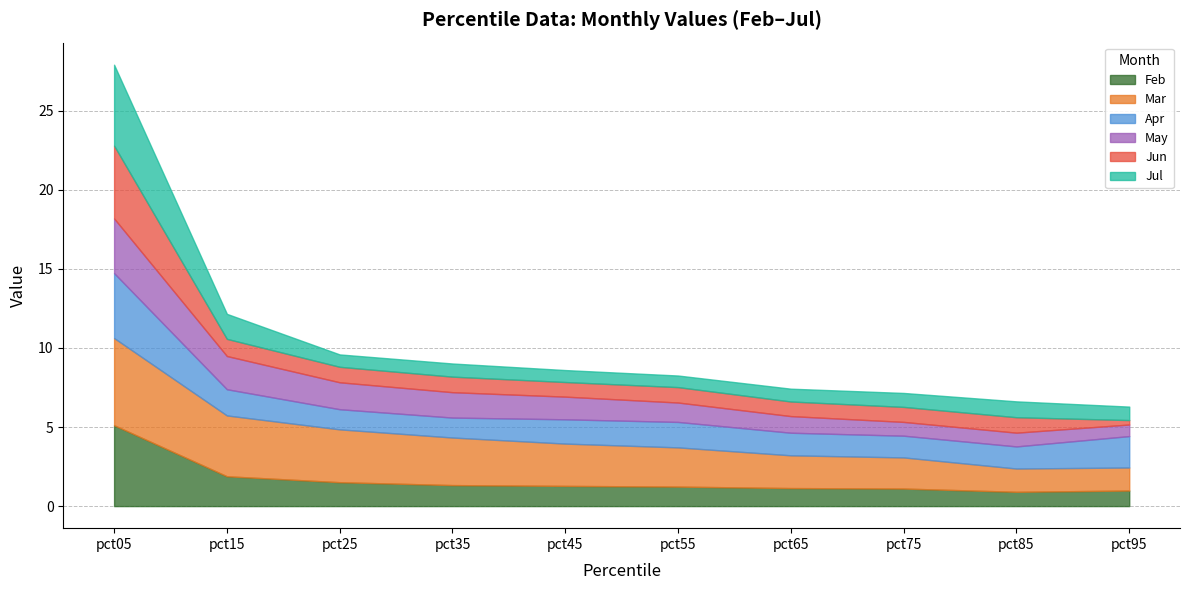

Which category has the lowest value in the Feb series?

pct85